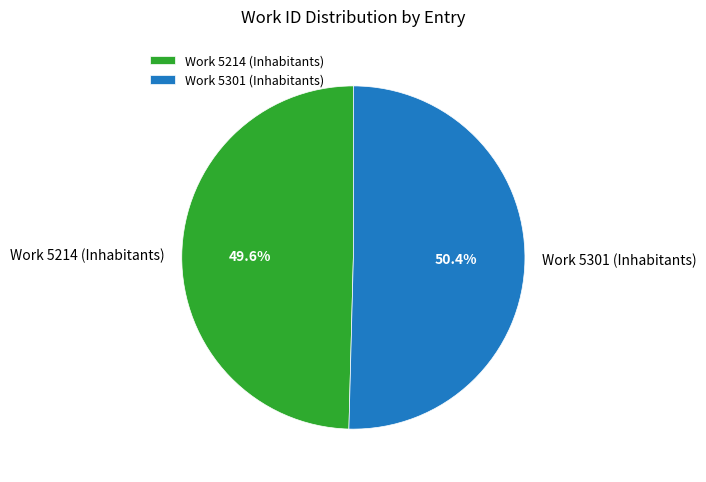

Does Work 5214 (Inhabitants) represent more than half of the total?

No